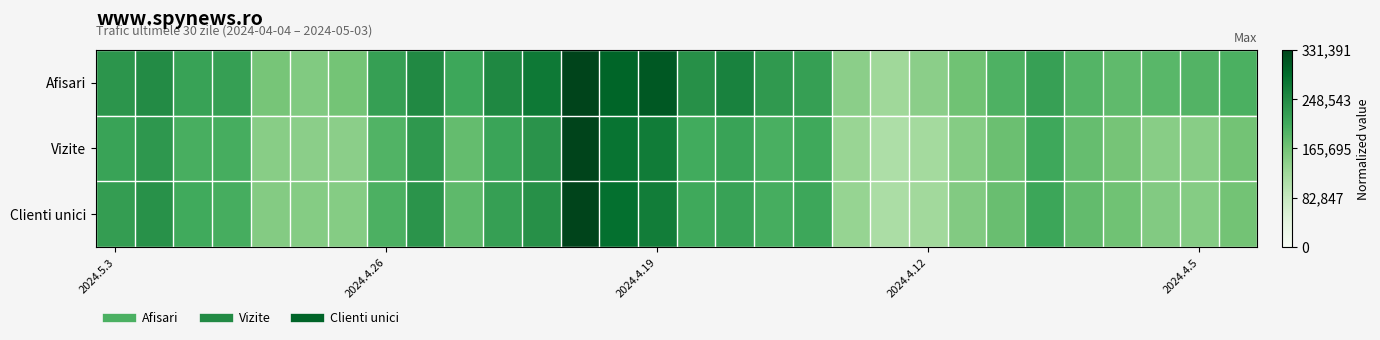

How many series are shown in this chart?

3